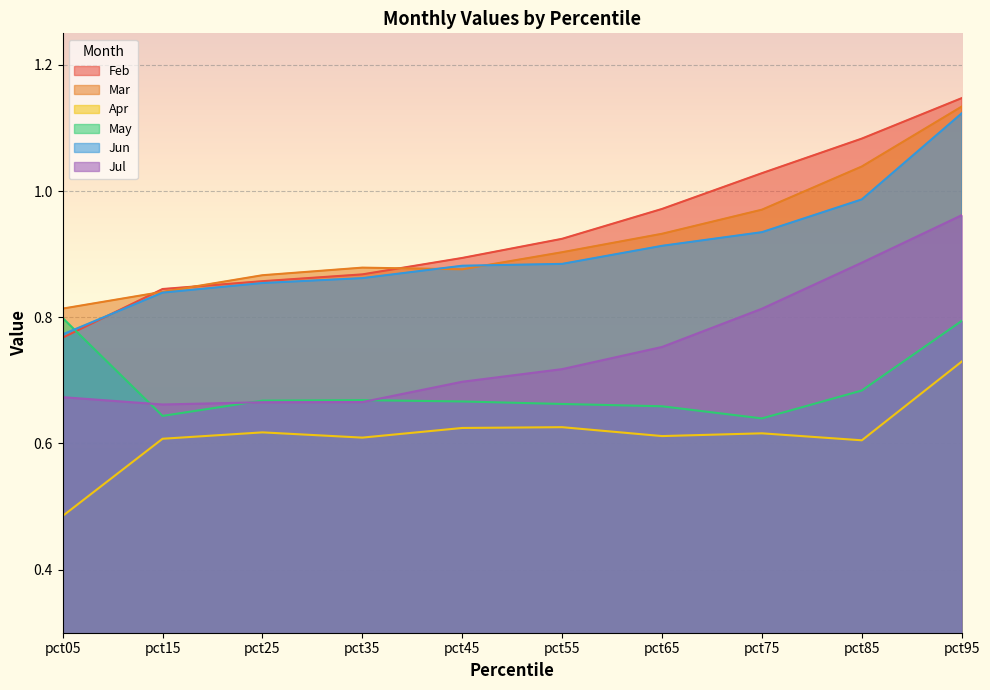

What is the value of the May point at the 5th from the left?

0.7